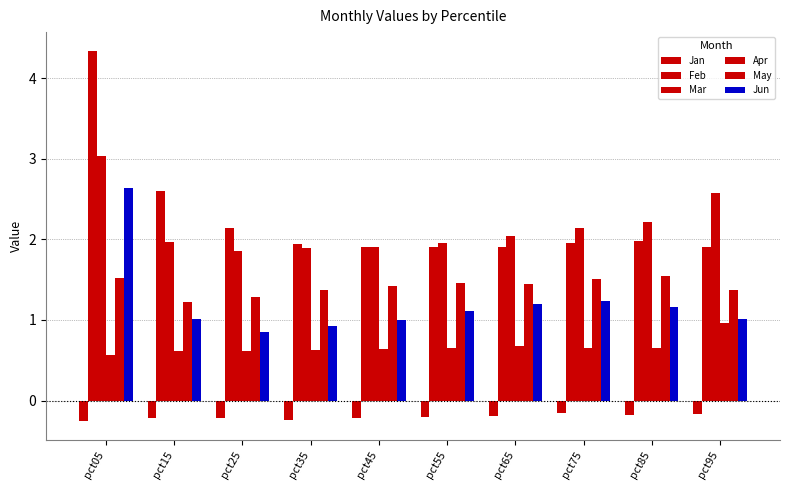

At which label is Mar closest to 2?

pct15